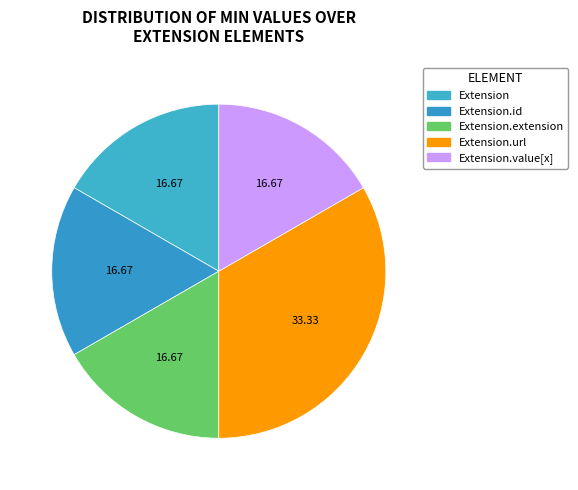

Count the number of slices in the pie.

5